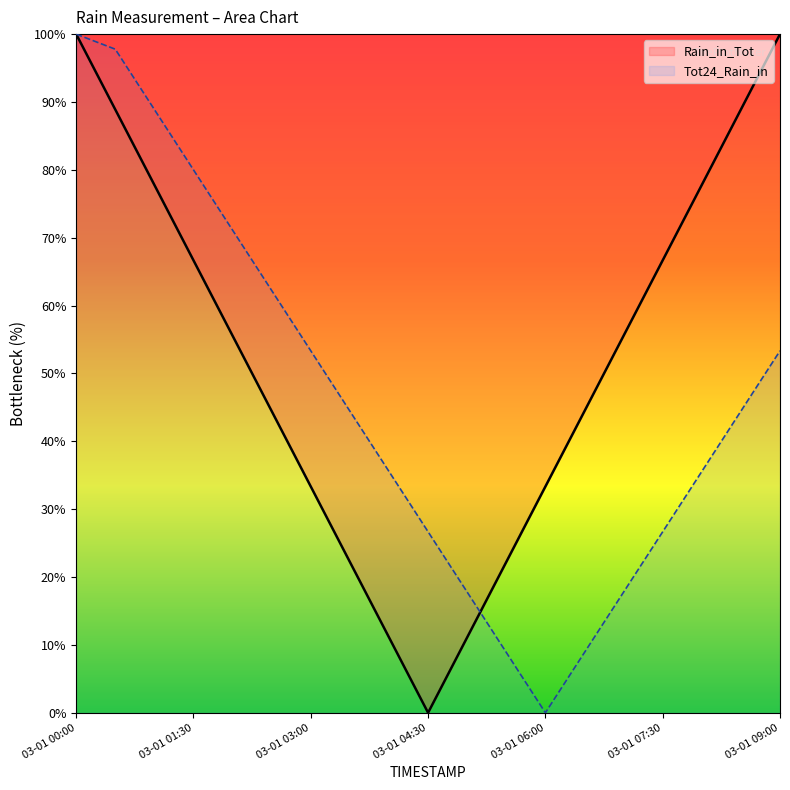

Which series has the largest total across all categories?

Rain_in_Tot